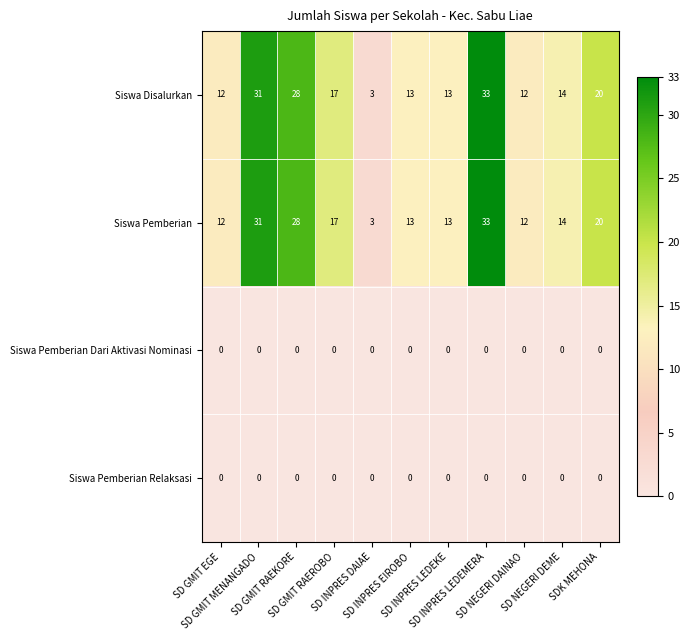

At how many categories does at least one series exceed 29?

2